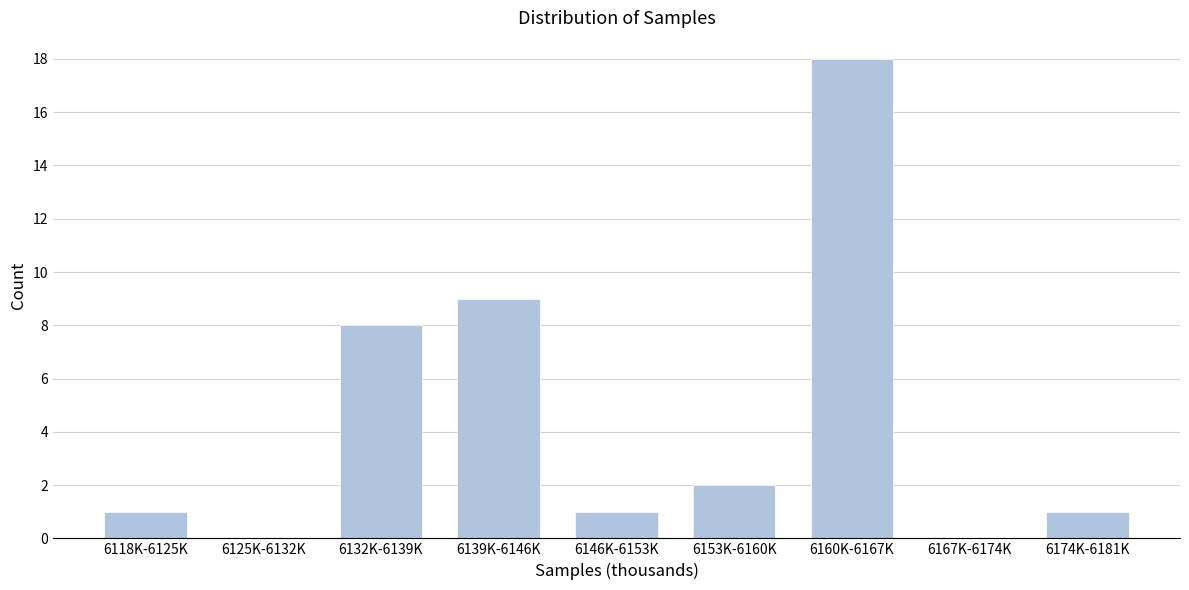

Reading left to right, list all the values displayed in this chart.

6118K-6125K=1	6125K-6132K=0	6132K-6139K=8	6139K-6146K=9	6146K-6153K=1	6153K-6160K=2	6160K-6167K=18	6167K-6174K=0	6174K-6181K=1